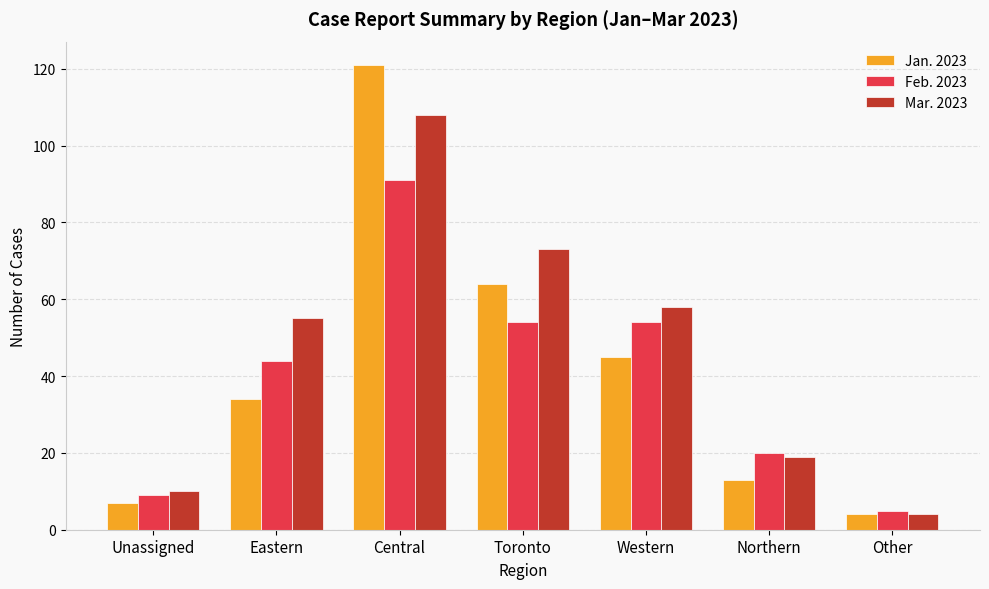

Is the value of Feb. 2023 at Toronto greater than the value of Jan. 2023 at Toronto?

No